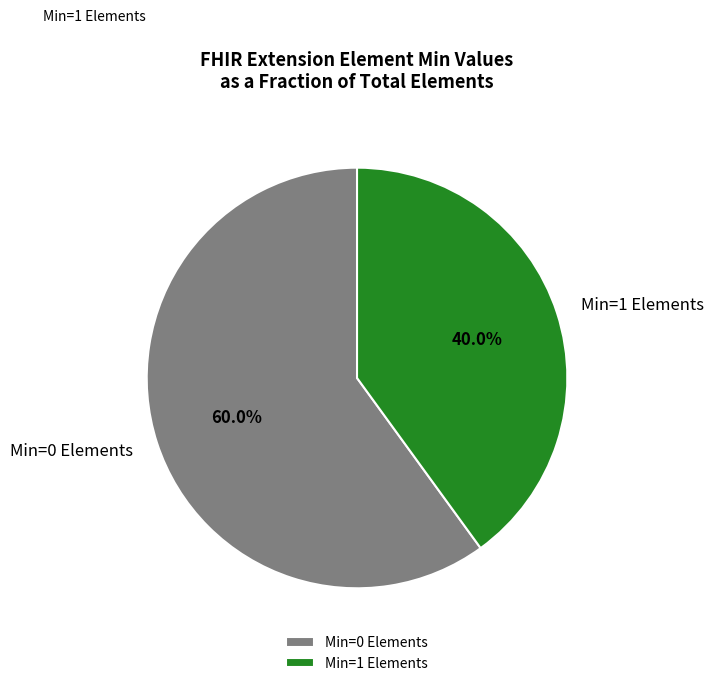

What is the majority slice?

Min=0 Elements